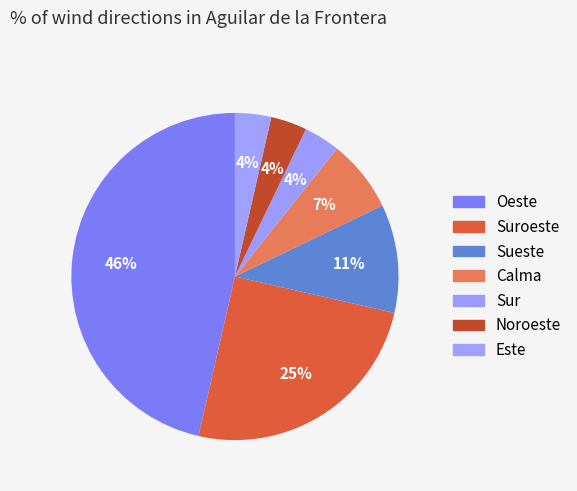

Which slice is the largest?

Oeste